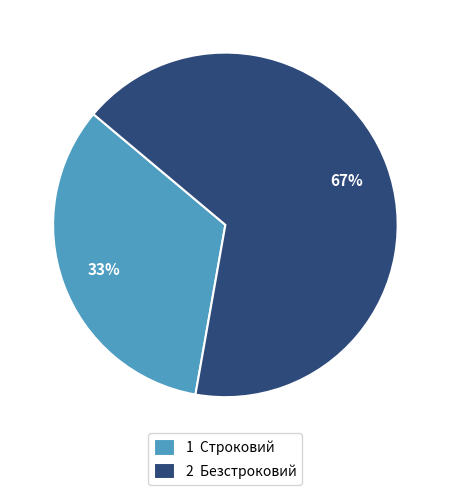

What percentage is the 2 Безстроковий slice, to the nearest percent?

67%